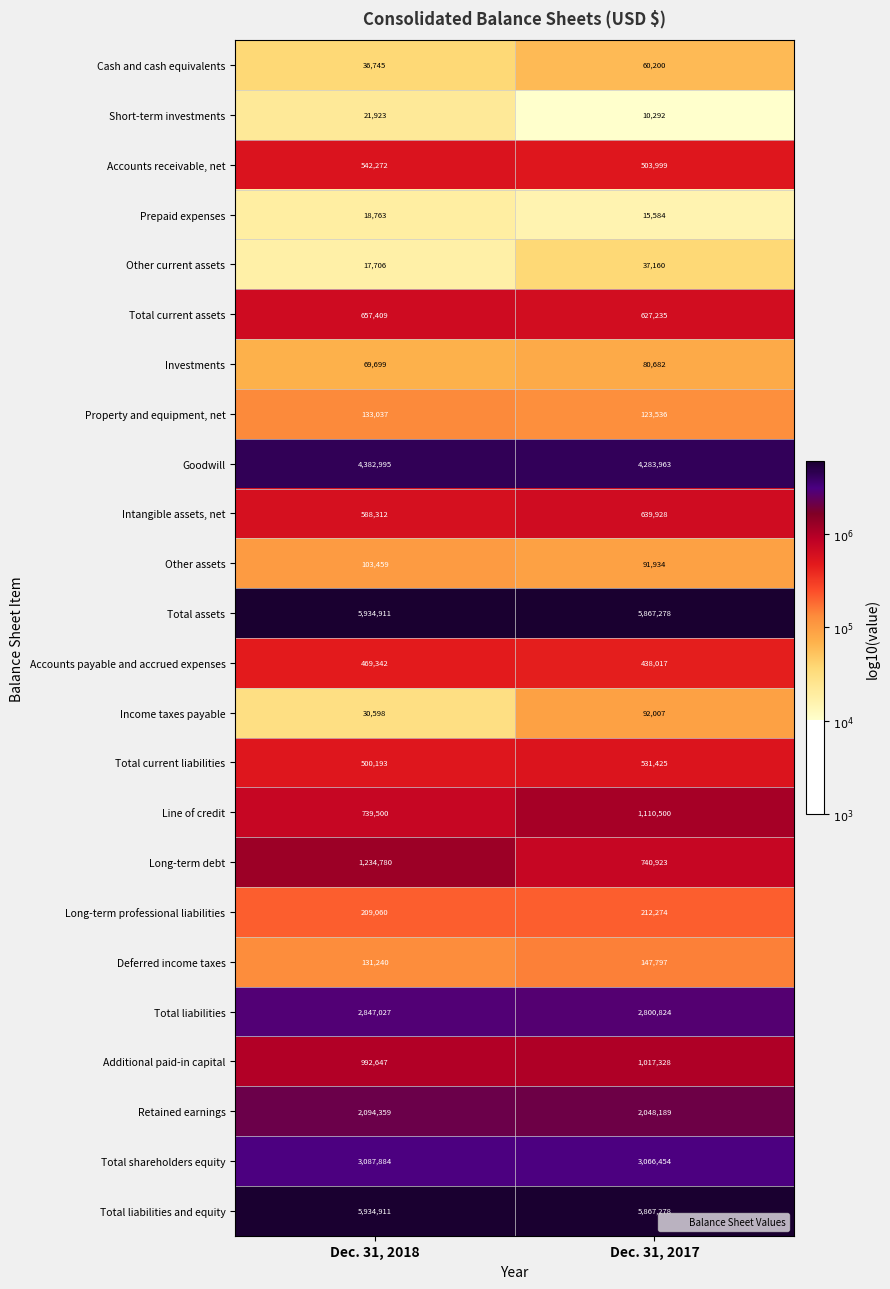

What is the smallest value displayed?

10292